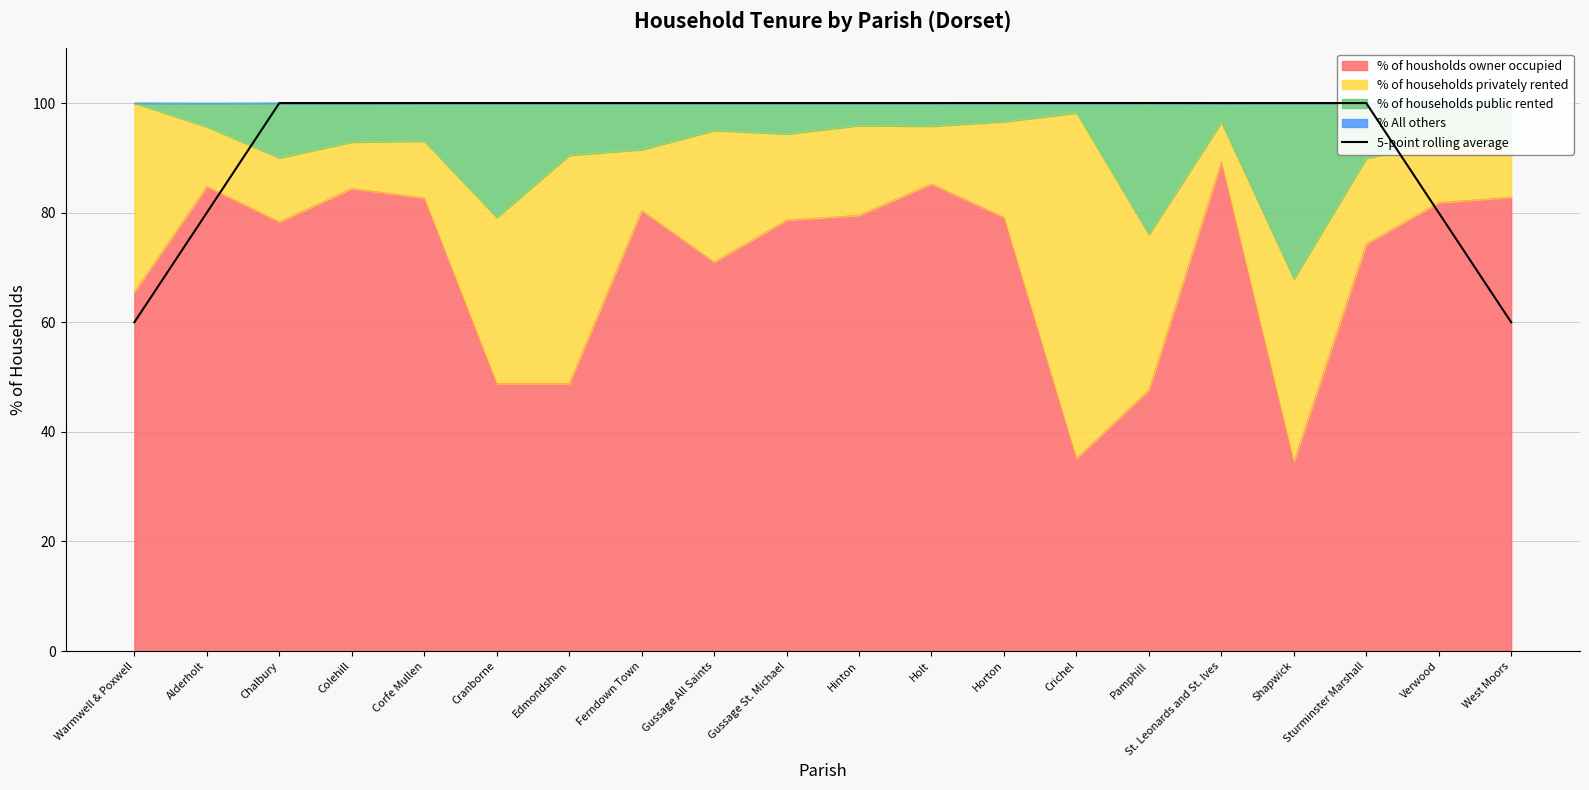

What is the greatest value displayed?

100.0